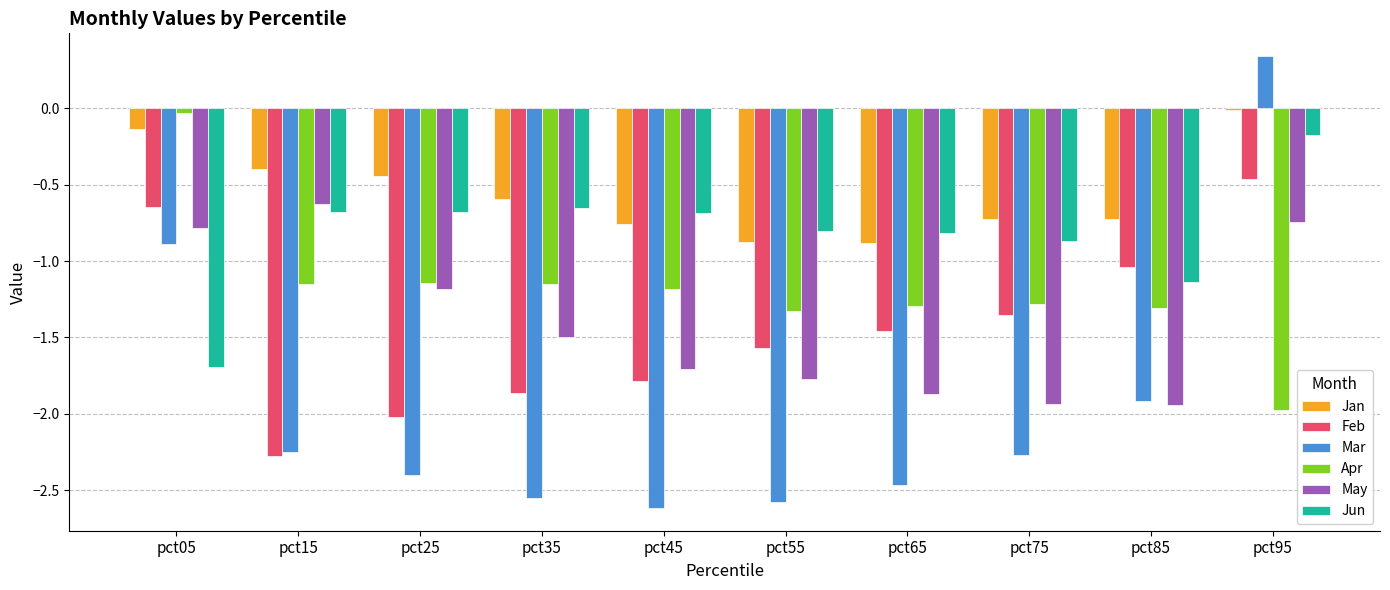

The value of Mar at pct75 is -2.3. True or false?

True